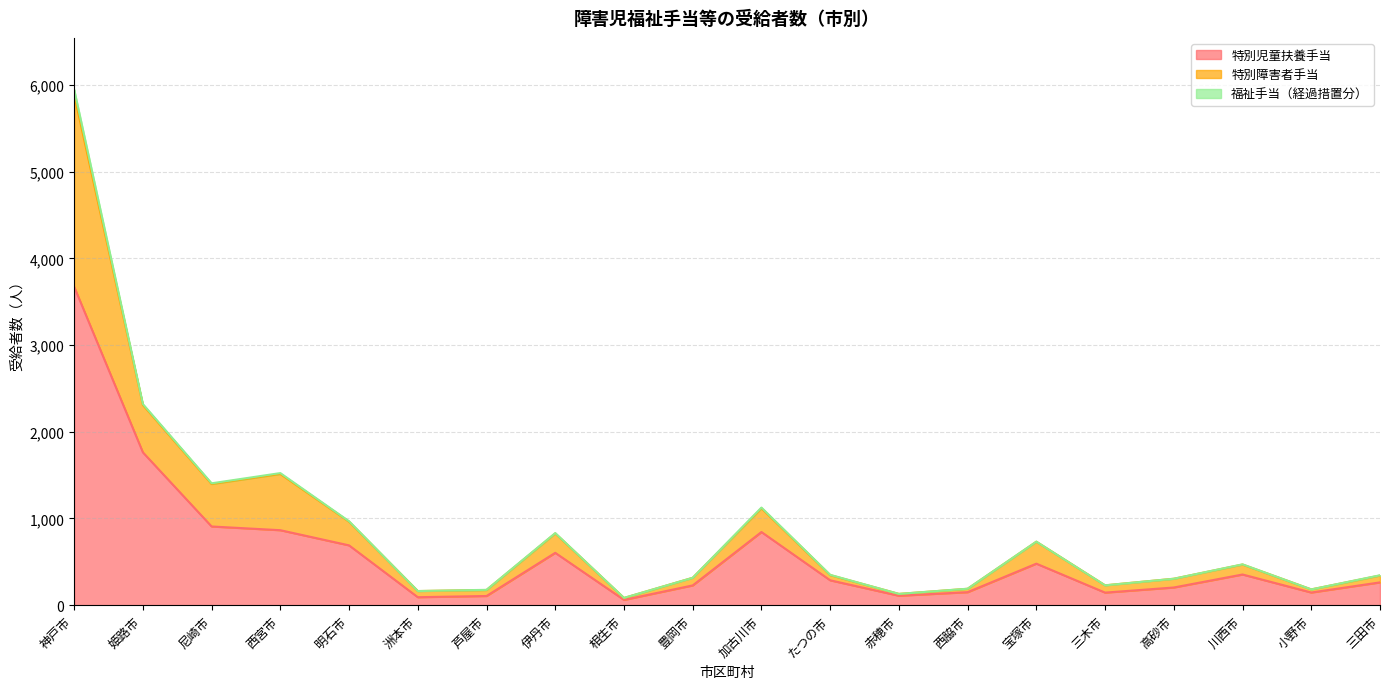

Is it true that 特別児童扶養手当 equals 3674 at 神戸市?

True